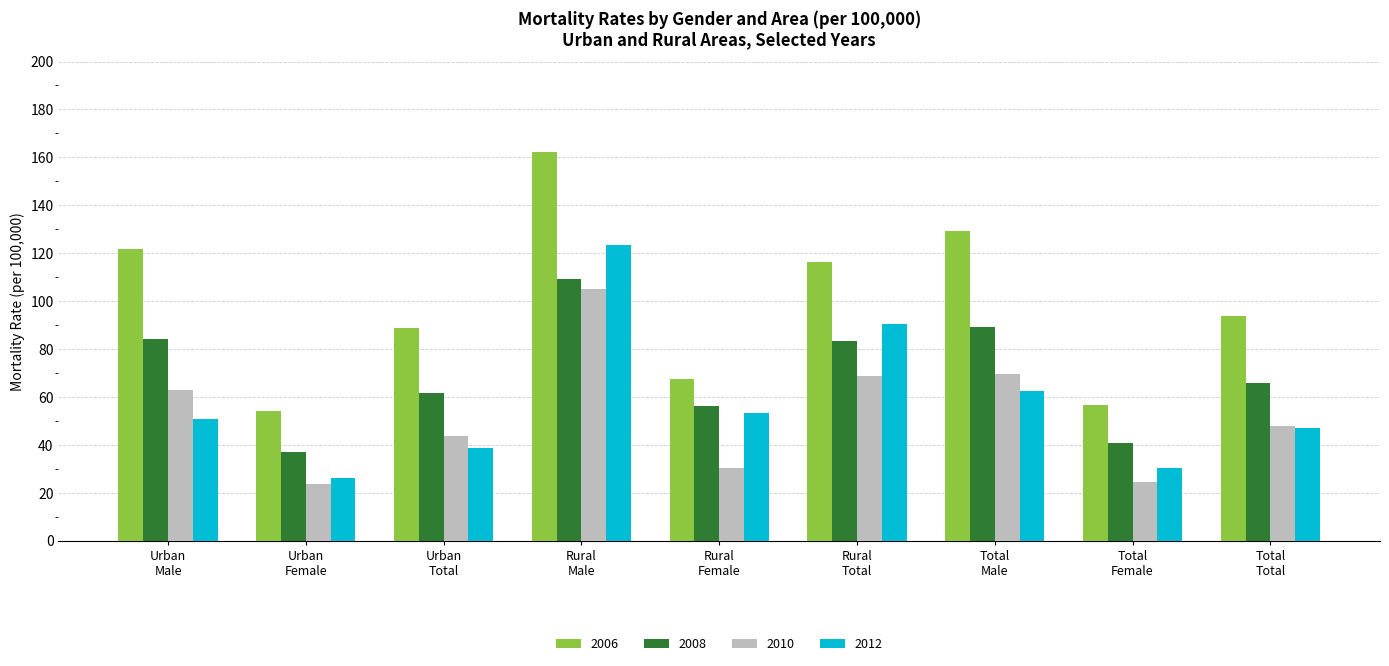

Reading right to left, what are all the values shown in this chart?

2006: 93.8	56.6	129.1	116.2	67.5	162.3	88.9	54.2	121.7
2008: 65.7	40.7	89.1	83.3	56.2	109.0	61.4	36.8	84.3
2010: 47.7	24.5	69.5	68.6	30.3	104.9	43.6	23.4	62.8
2012: 47.1	30.3	62.5	90.5	53.3	123.3	38.8	26.1	50.8